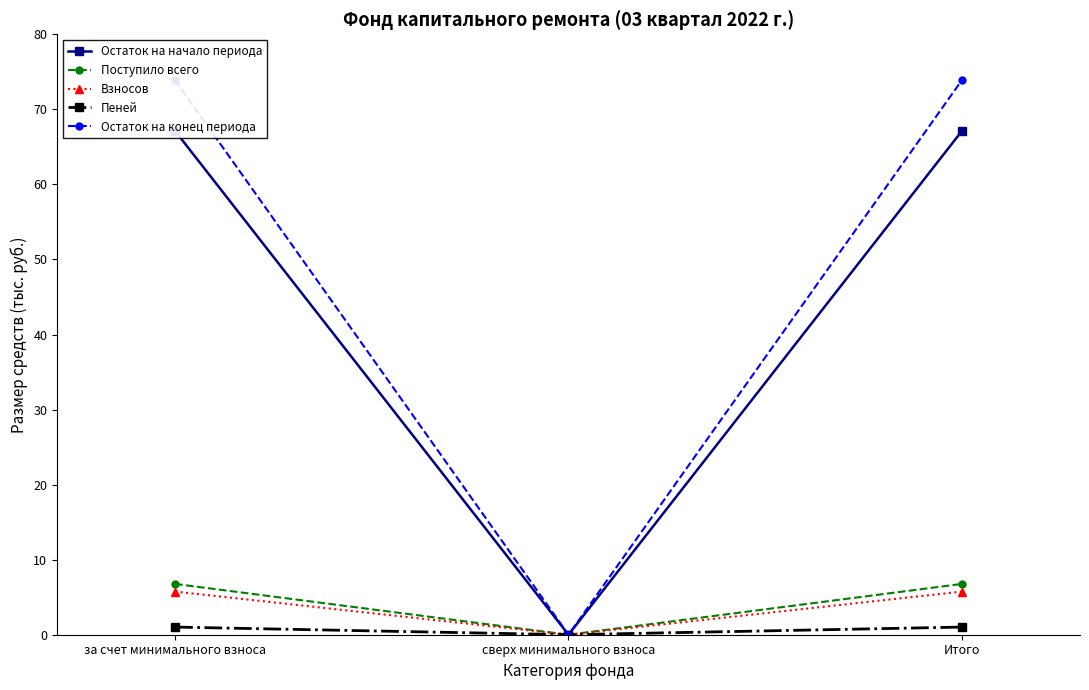

What is the approximate value of Остаток на начало периода at за счет минимального взноса?

67.1